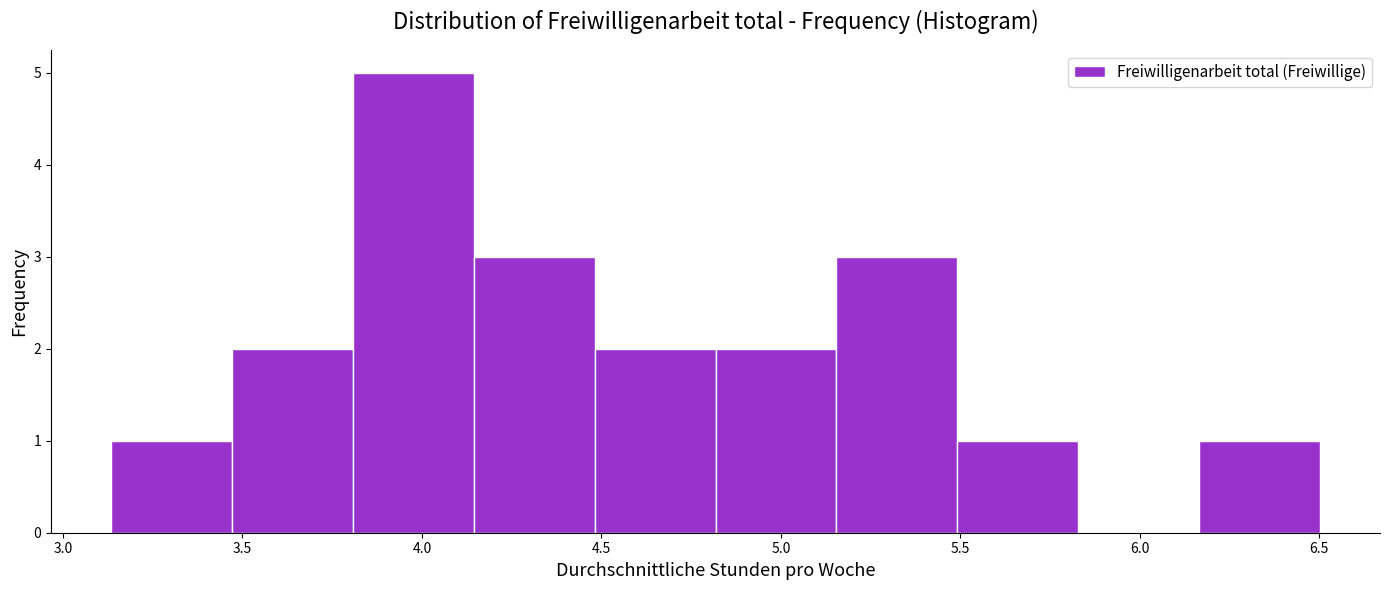

What is the height of the bar covering 4.15 to 4.50 on the x-axis? Neither the bar edges nor the heights are printed on the chart, so give them approximately, as read against the axes.

3